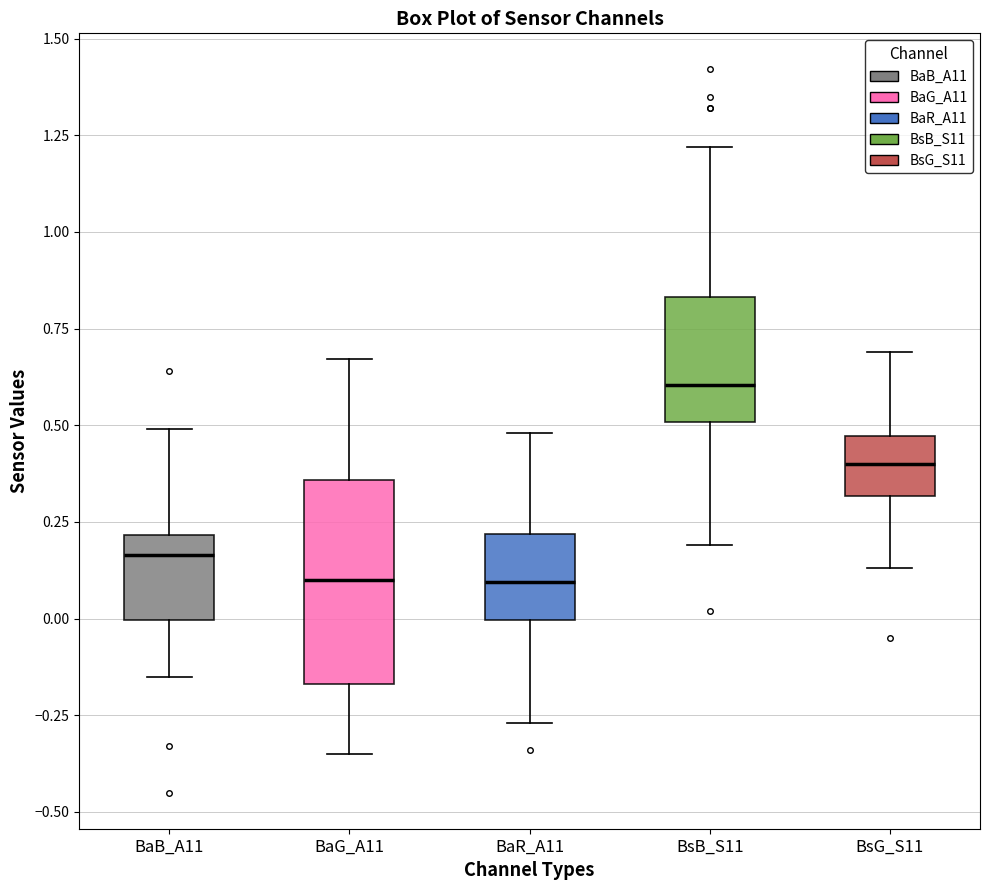

Reading left to right, read every box against the y-axis: the position of its median line, the range the box covers, and the ends of its whiskers. The values are not printed on the chart, so give them approximately, as read against the axis.

BaB_A11: median 0.15, box 0.00 to 0.20, whiskers -0.15 to 0.50
BaG_A11: median 0.10, box -0.15 to 0.35, whiskers -0.35 to 0.65
BaR_A11: median 0.10, box 0.00 to 0.20, whiskers -0.25 to 0.50
BsB_S11: median 0.60, box 0.50 to 0.85, whiskers 0.20 to 1.20
BsG_S11: median 0.40, box 0.30 to 0.45, whiskers 0.15 to 0.70